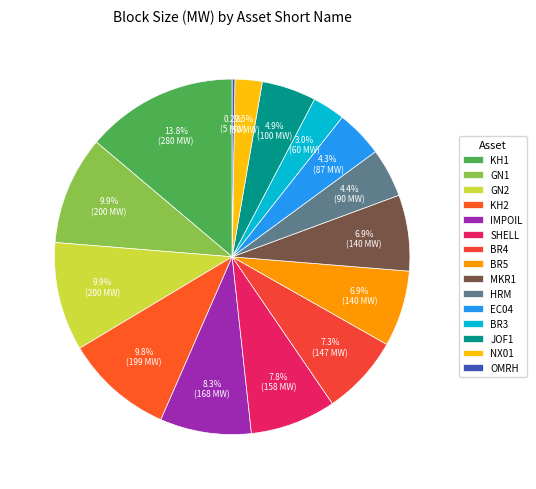

Does any single category account for the majority?

No